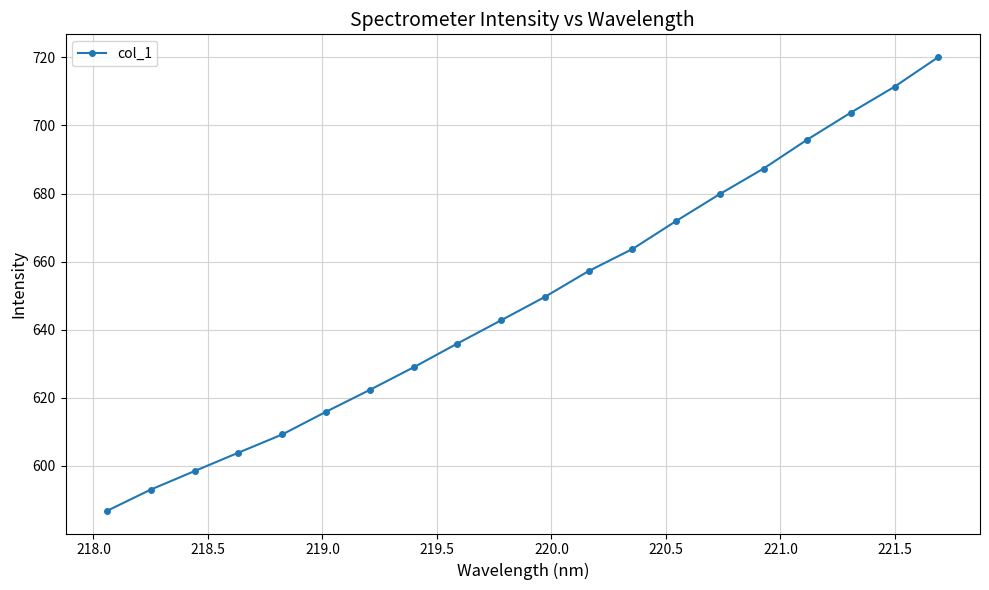

Reading left to right, list all the values displayed in this chart.

586.8	593.1	598.5	603.9	609.2	615.9	622.3	629.0	635.9	642.8	649.6	657.2	663.7	671.9	679.9	687.3	695.8	703.8	711.4	720.1